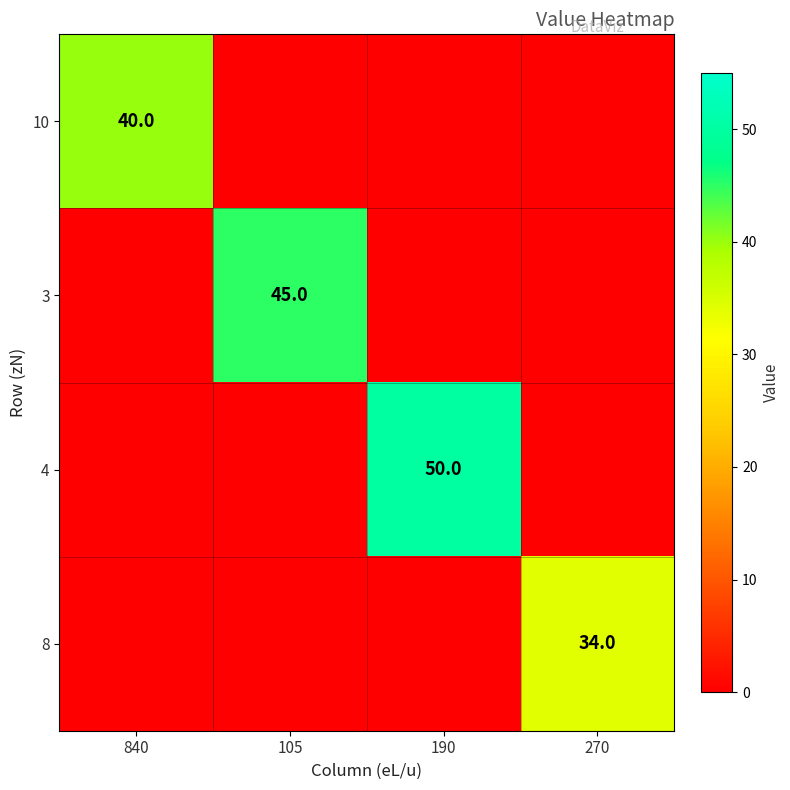

The 4 series shows 80 at 190. True or false?

False